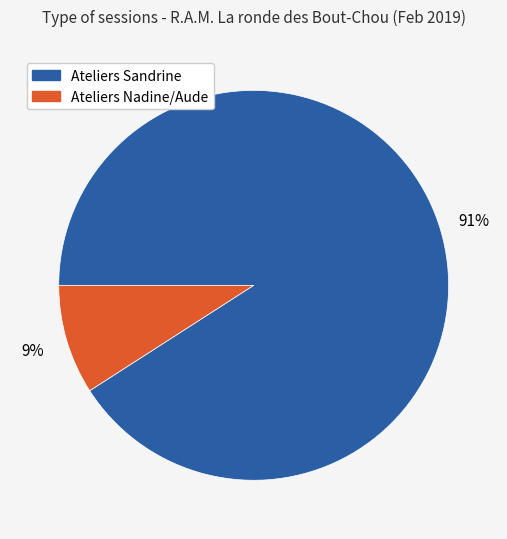

Which slice is the smallest?

Ateliers Nadine/Aude